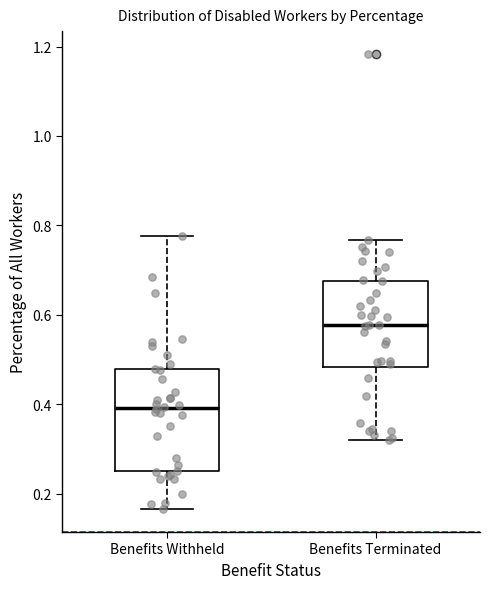

Which box is the tallest, from its lower edge to its upper edge?

Benefits Withheld